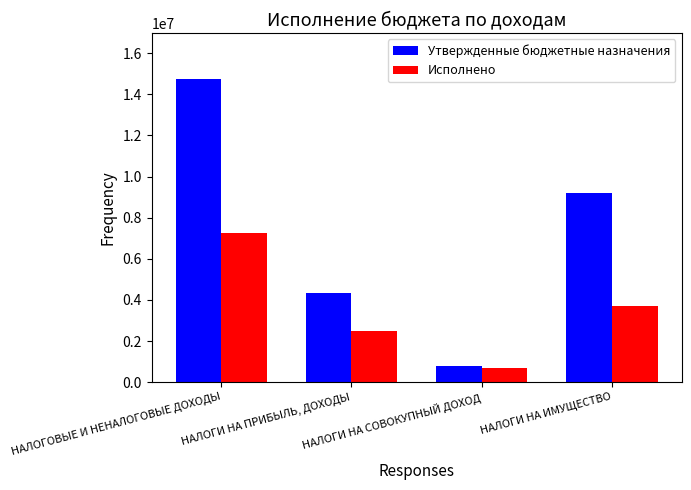

Reading right to left, what are all the values shown in this chart?

Утвержденные бюджетные назначения: НАЛОГИ НА ИМУЩЕСТВО=9189400.0	НАЛОГИ НА СОВОКУПНЫЙ ДОХОД=771200.0	НАЛОГИ НА ПРИБЫЛЬ, ДОХОДЫ=4320300.0	НАЛОГОВЫЕ И НЕНАЛОГОВЫЕ ДОХОДЫ=14760900.0
Исполнено: НАЛОГИ НА ИМУЩЕСТВО=3701136.0	НАЛОГИ НА СОВОКУПНЫЙ ДОХОД=674925.6	НАЛОГИ НА ПРИБЫЛЬ, ДОХОДЫ=2471763.4	НАЛОГОВЫЕ И НЕНАЛОГОВЫЕ ДОХОДЫ=7259777.8